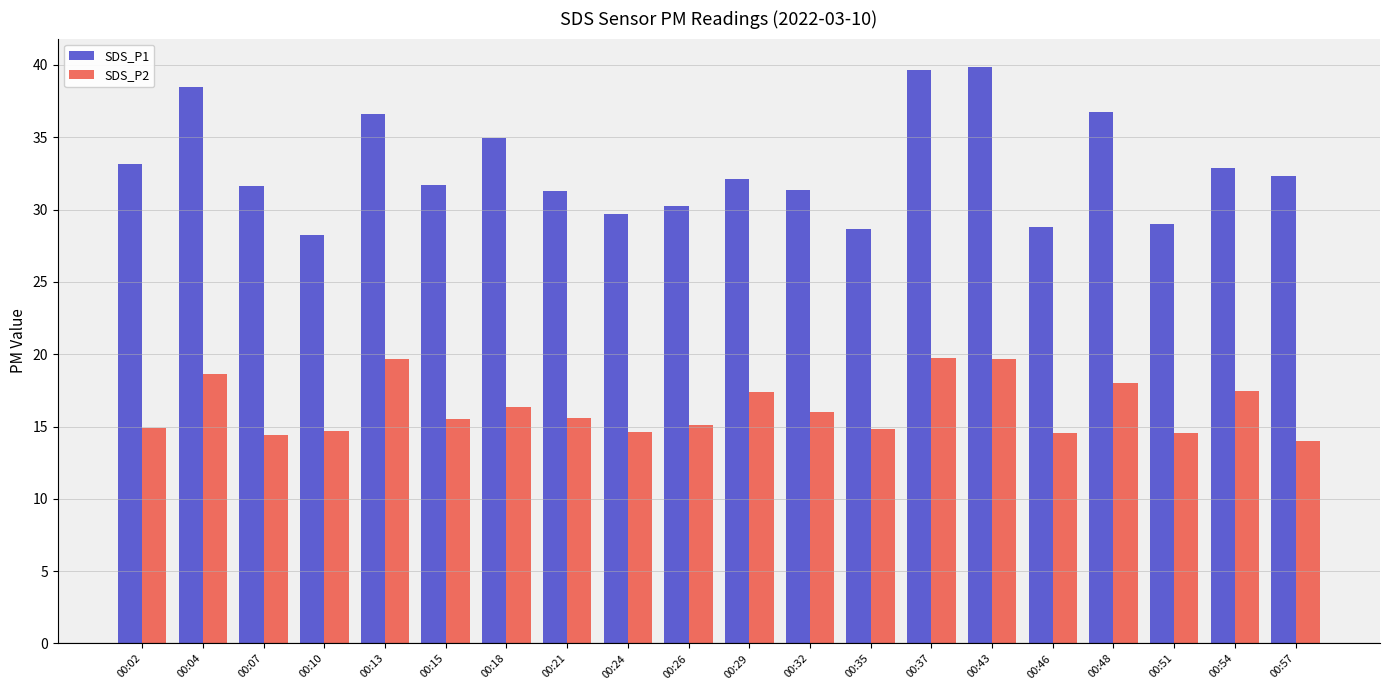

What is the minimum value for SDS_P1?

28.2